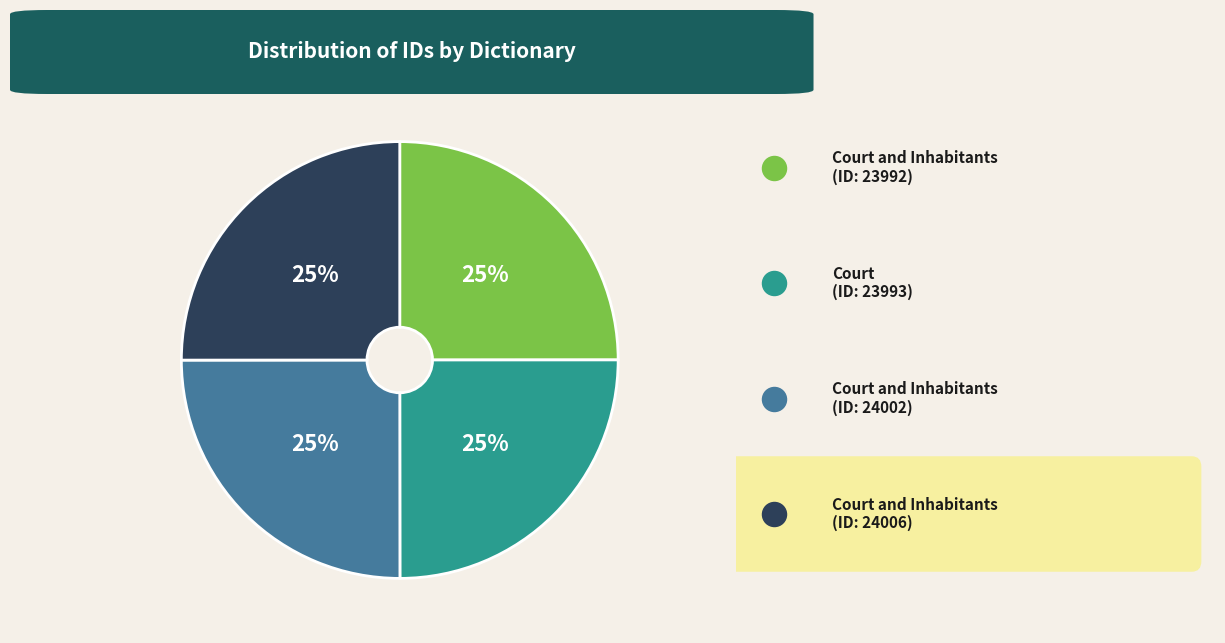

Does Court and Inhabitants (23992) represent more than half of the total?

No